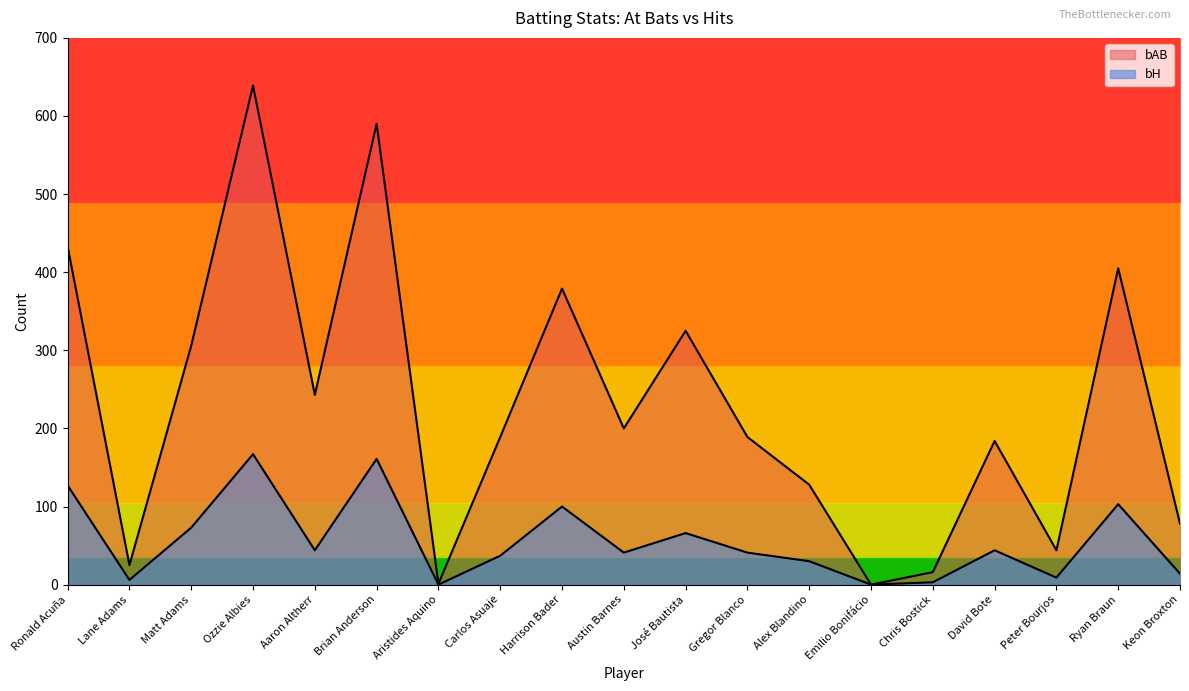

The bAB series shows 94 at Austin Barnes. True or false?

False